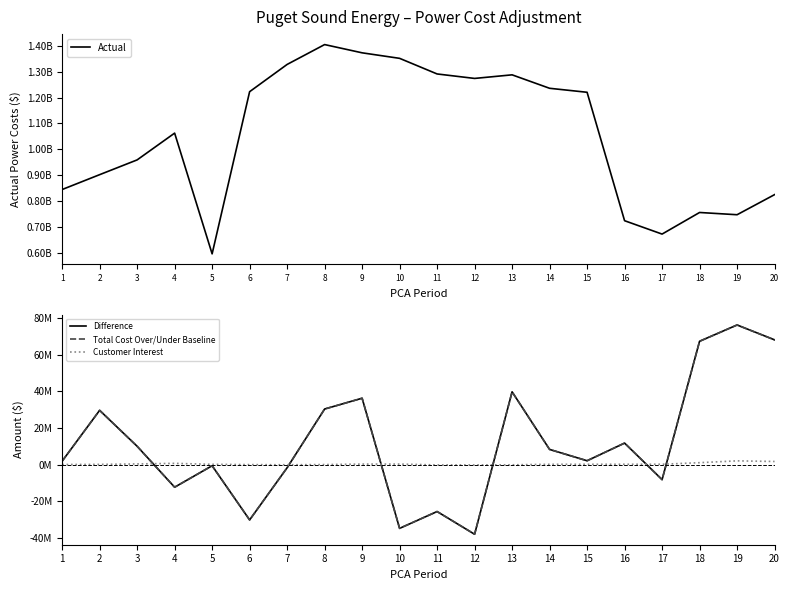

Which series changed the most between 15 and 18?

Actual